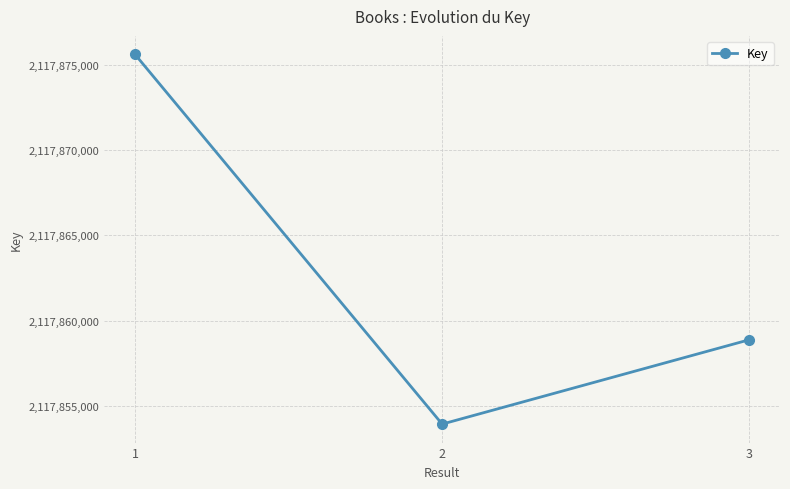

Which category has the highest value across all series?

1